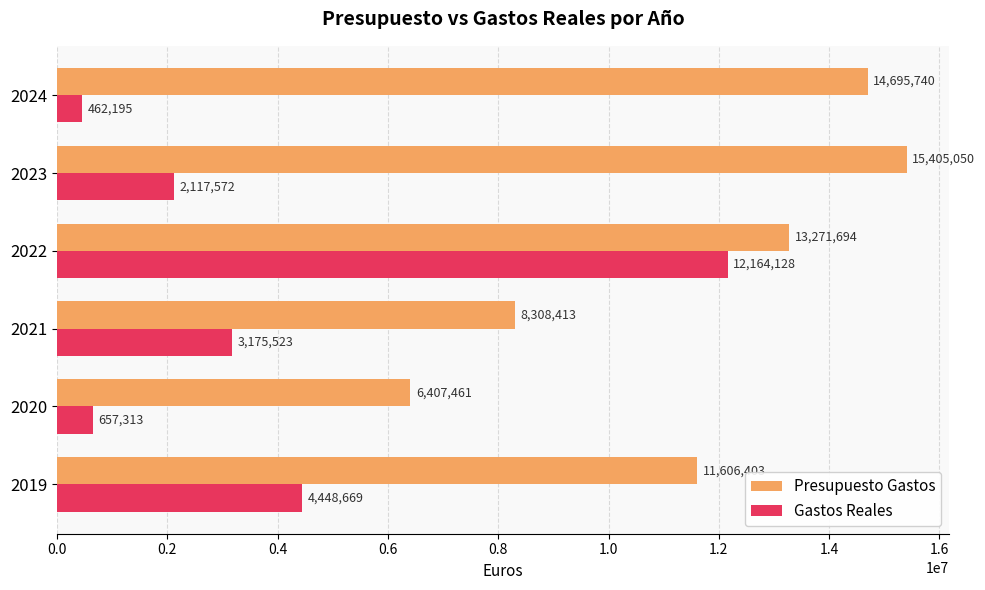

Which series has the largest range (max minus min)?

Gastos Reales